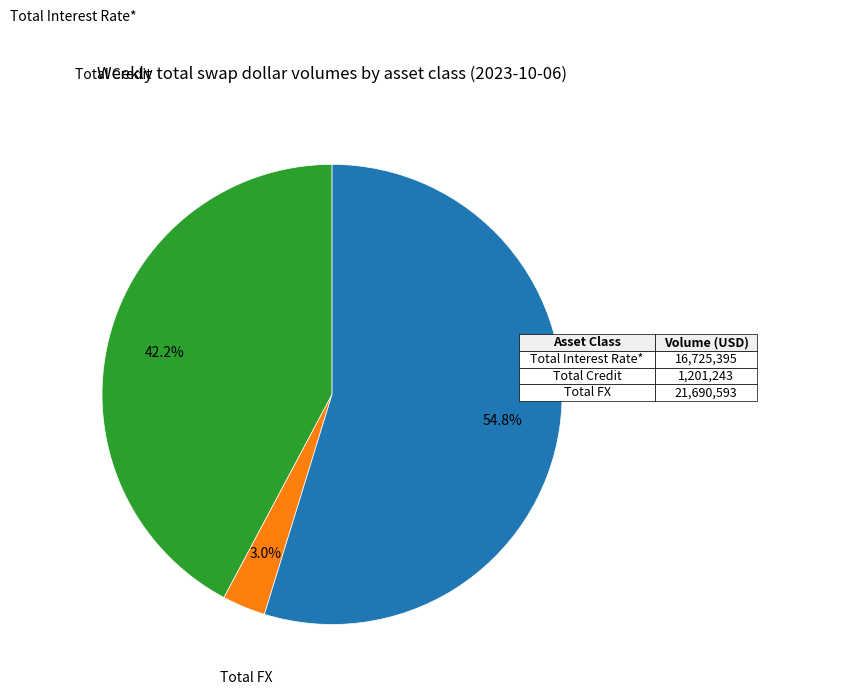

Does any single category account for the majority?

Yes